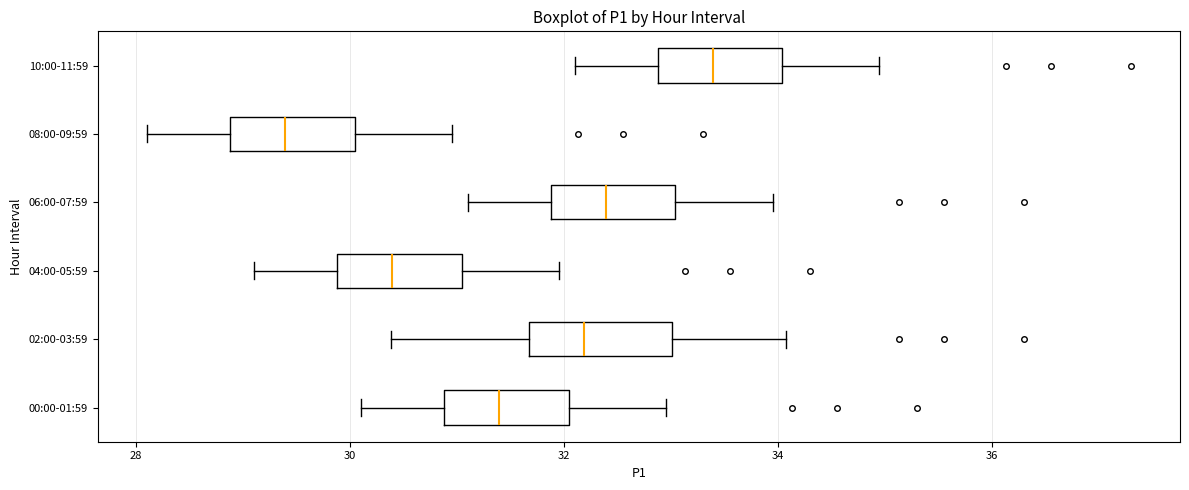

Reading bottom to top, transcribe this box plot: for each box, give where its median line is, the range the box spans, and where its two whiskers end, as read against the x-axis. The values are not printed on the chart, so give them approximately, as read against the axis.

00:00-01:59: median 31.4, box 30.8 to 32.0, whiskers 30.2 to 33.0
02:00-03:59: median 32.2, box 31.6 to 33.0, whiskers 30.4 to 34.0
04:00-05:59: median 30.4, box 29.8 to 31.0, whiskers 29.2 to 32.0
06:00-07:59: median 32.4, box 31.8 to 33.0, whiskers 31.2 to 34.0
08:00-09:59: median 29.4, box 28.8 to 30.0, whiskers 28.2 to 31.0
10:00-11:59: median 33.4, box 32.8 to 34.0, whiskers 32.2 to 35.0